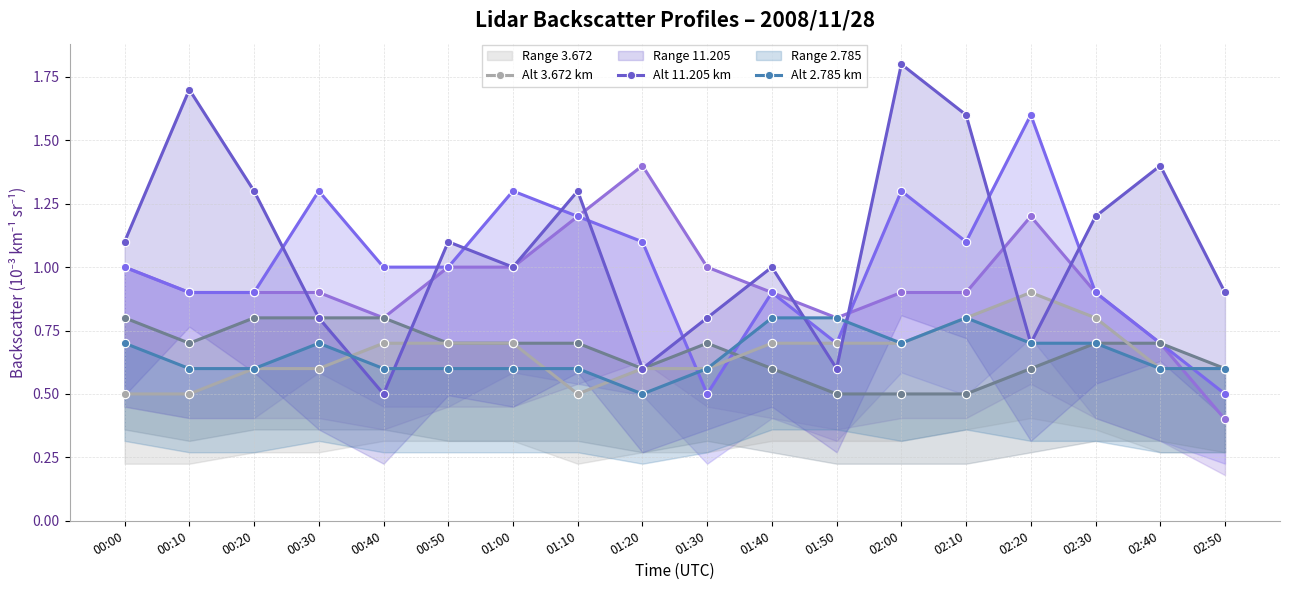

What is the label of the 10th point from the right?

01:20